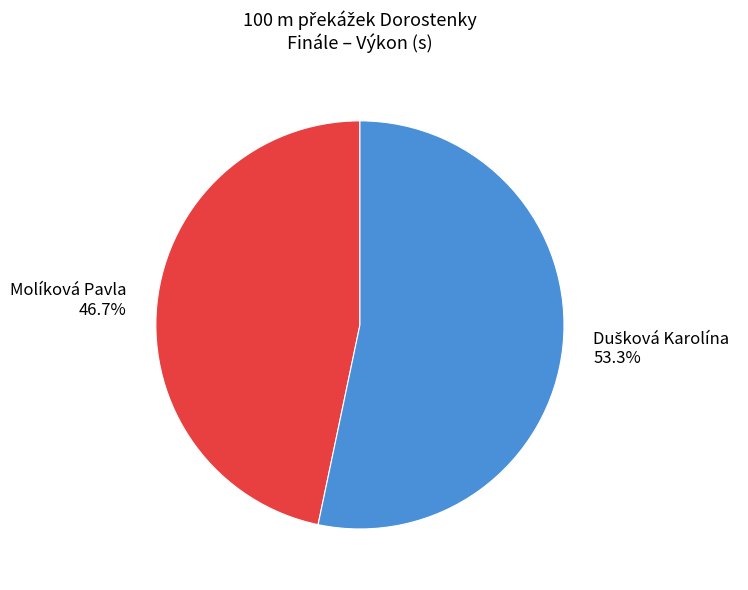

What percentage is NOT represented by Molíková Pavla?

53.3%